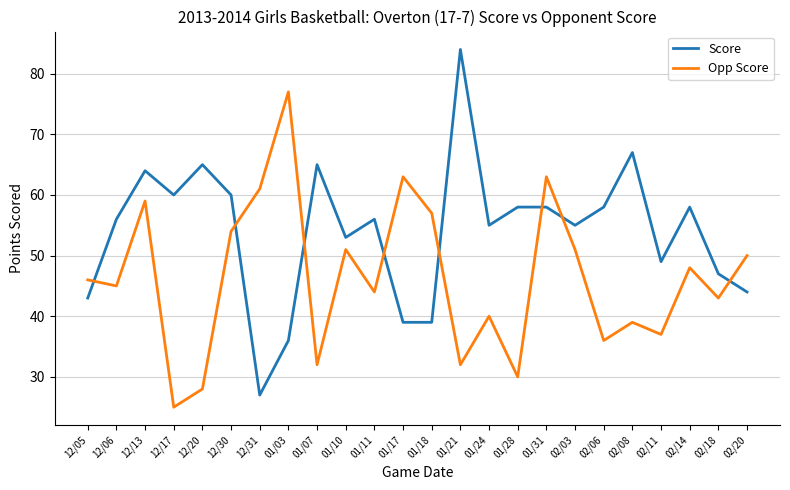

The Opp Score series shows 72 at 12/06. True or false?

False